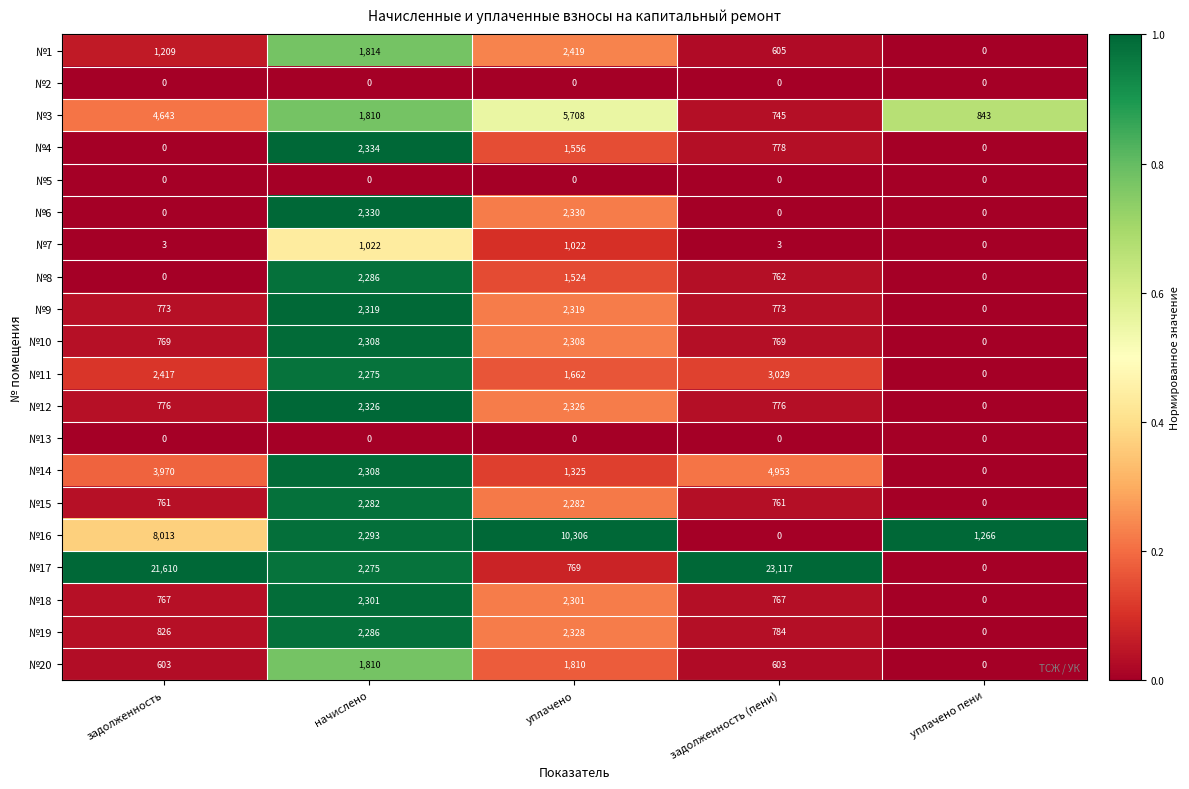

The №7 series shows 3 at задолженность. True or false?

True